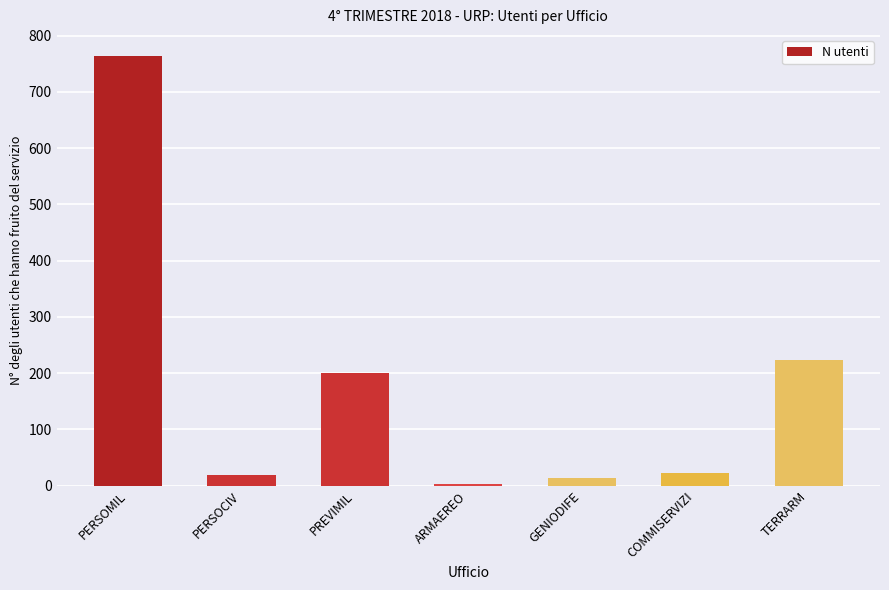

At which category does the chart reach its peak across all series?

PERSOMIL